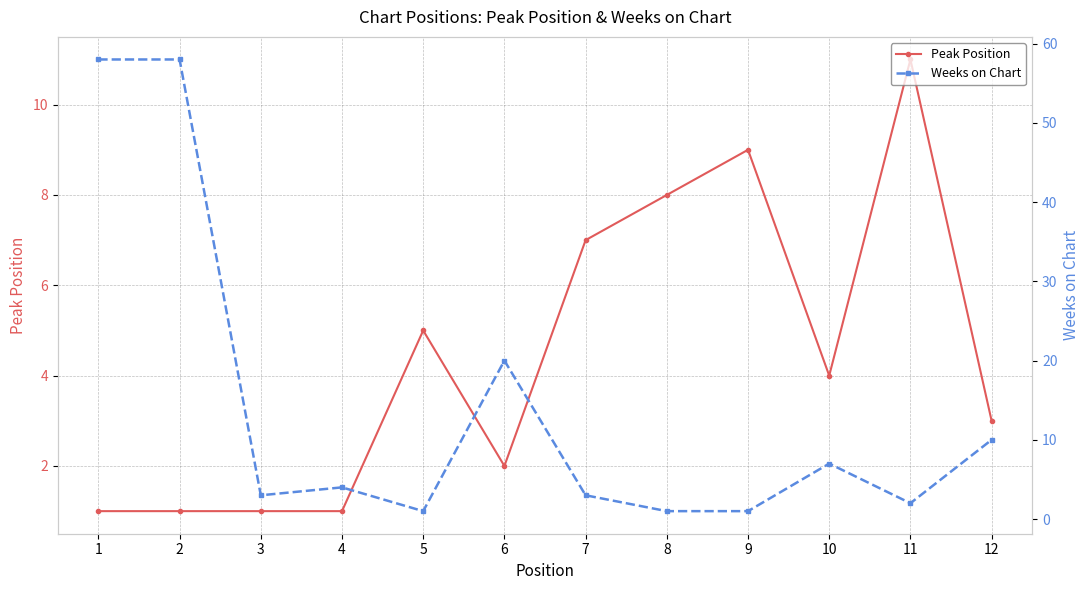

Rank the series at 8 from highest to lowest value.

Peak Position, Weeks on Chart